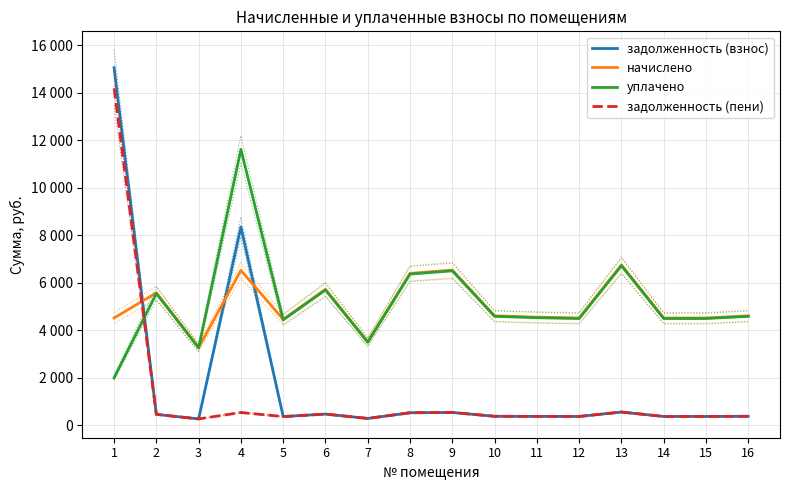

The задолженность (пени) series shows 533.3 at 8. True or false?

True